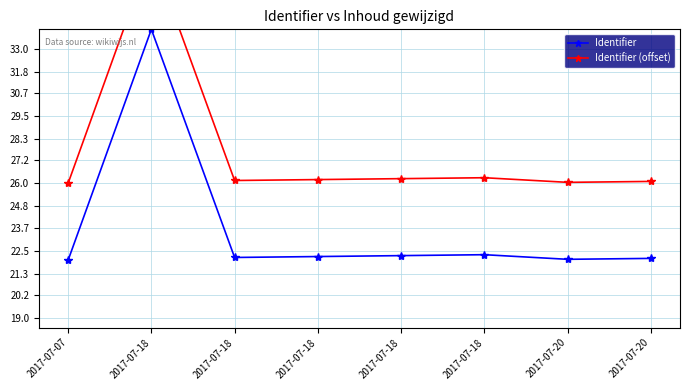

The Identifier series shows 22.0 at 2017-07-20. True or false?

True